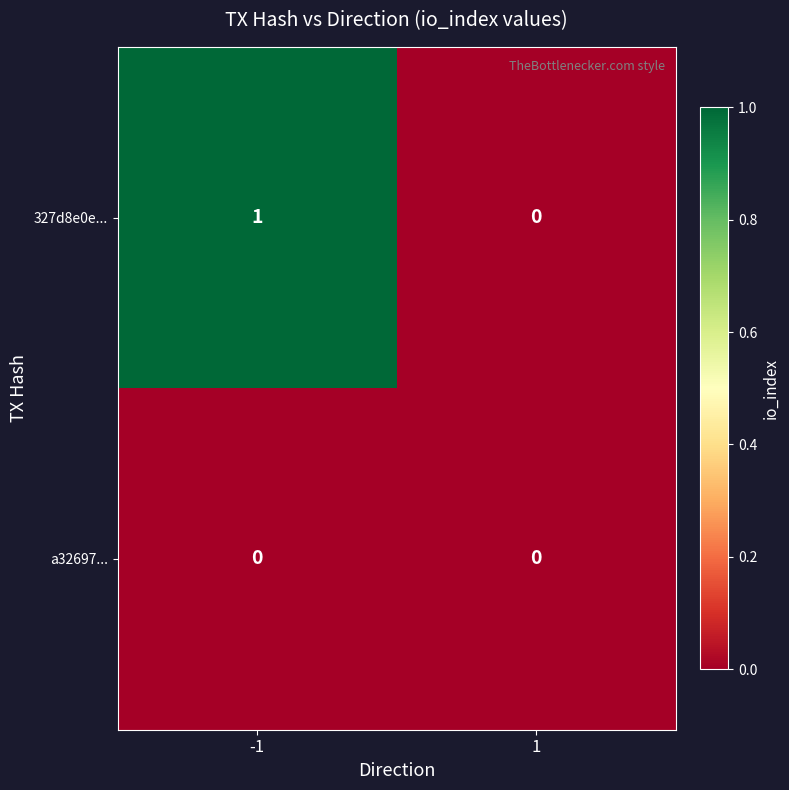

Which series has the largest range (max minus min)?

327d8e0e...